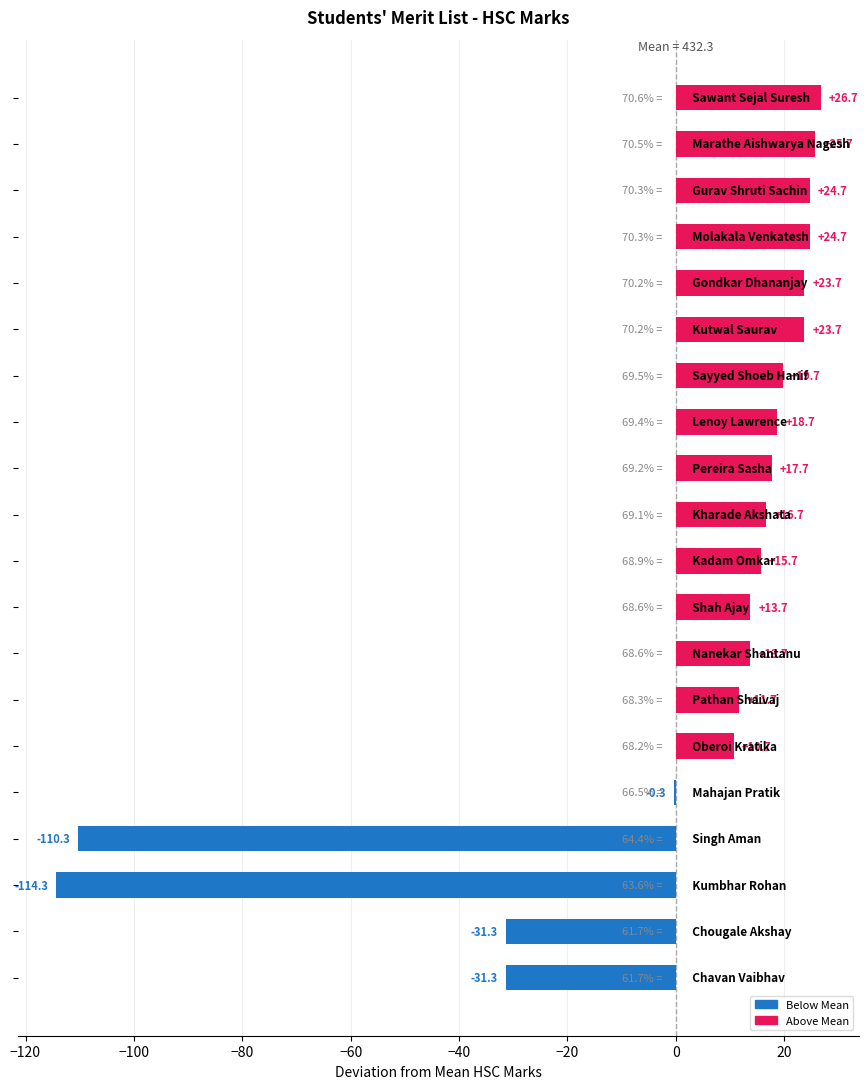

What is the greatest value displayed?

26.7